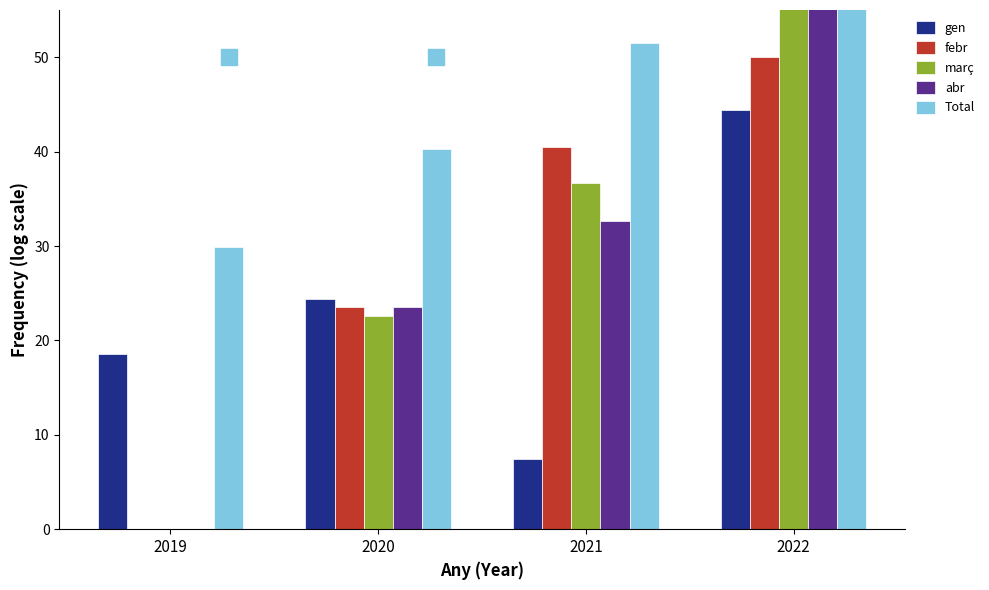

Which category has the highest value across all series?

2022